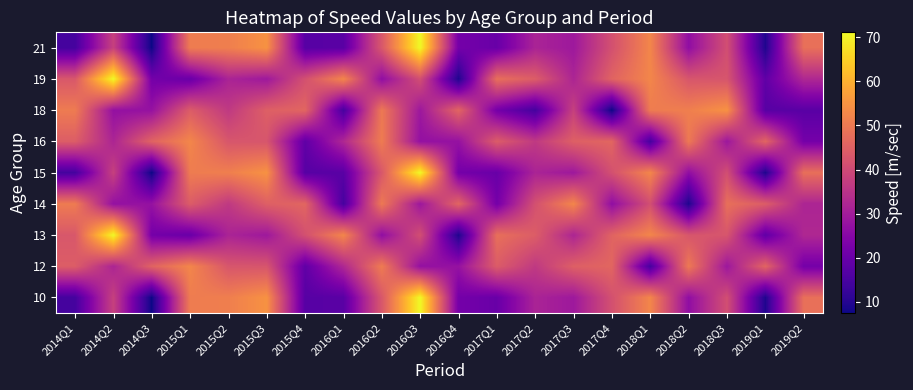

How many distinct data groups are displayed?

9